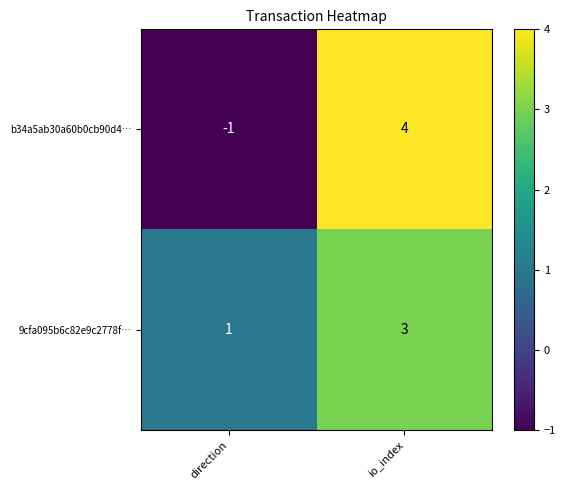

True or false: 9cfa095b6c82e9c2778f… has a value of 2 at io_index.

False